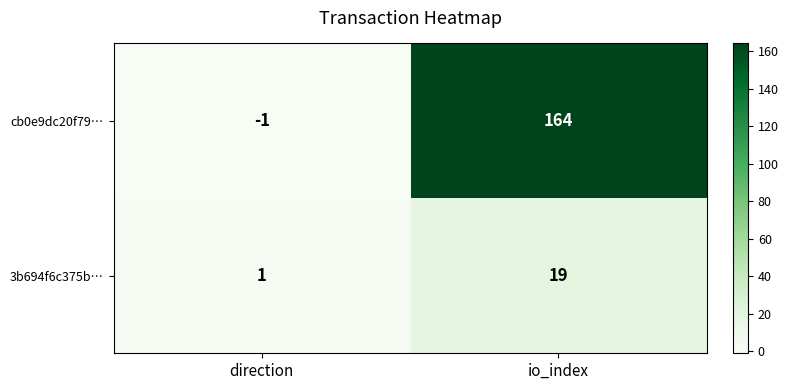

What is the sum of all 3b694f6c375b… values?

20